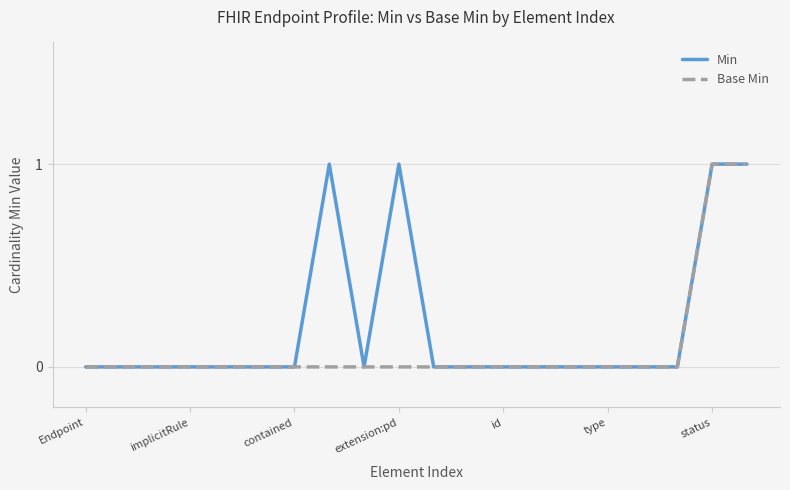

Which series has the largest total across all categories?

Min